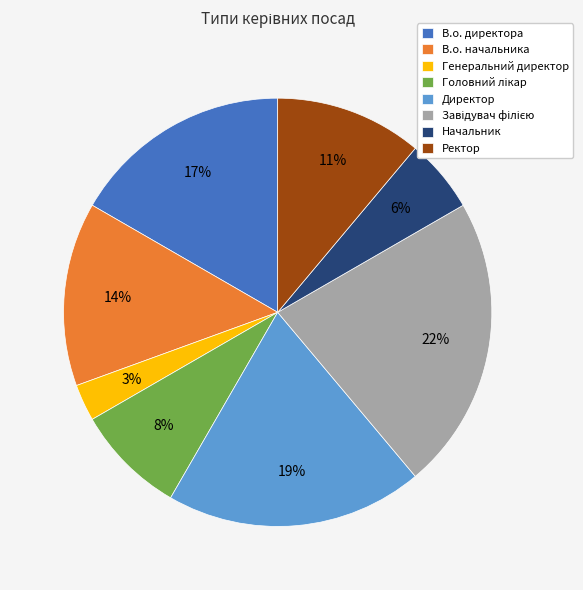

What percentage is the Генеральний директор slice, to the nearest percent?

3%